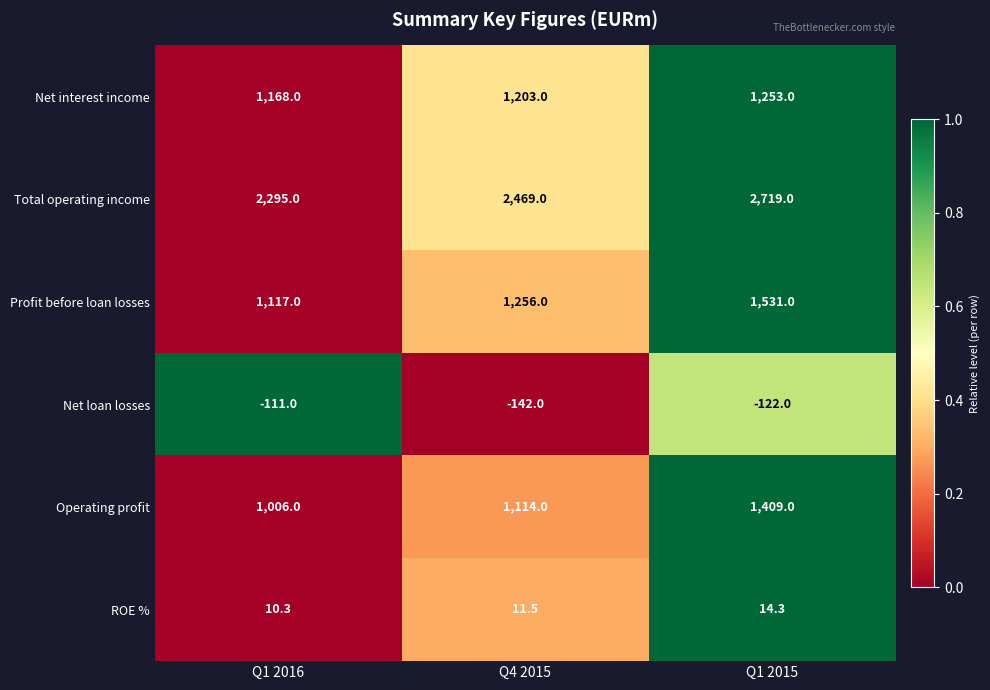

Rank the series by their maximum value, from lowest to highest.

Net loan losses, ROE %, Net interest income, Operating profit, Profit before loan losses, Total operating income